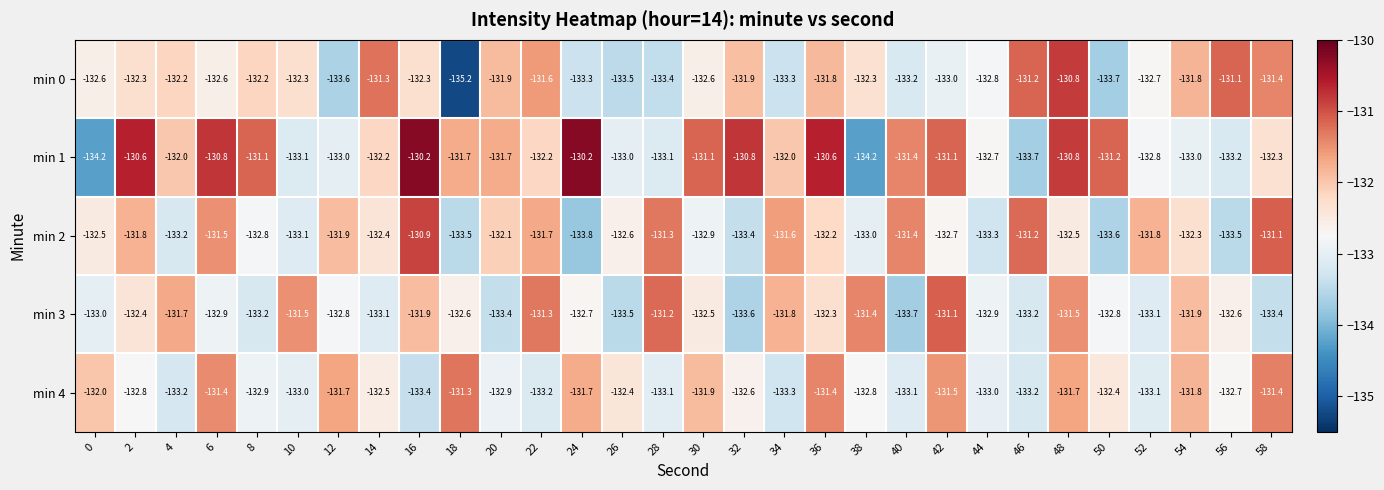

What is the difference between the second highest and second lowest values in the min 2 series?

2.5